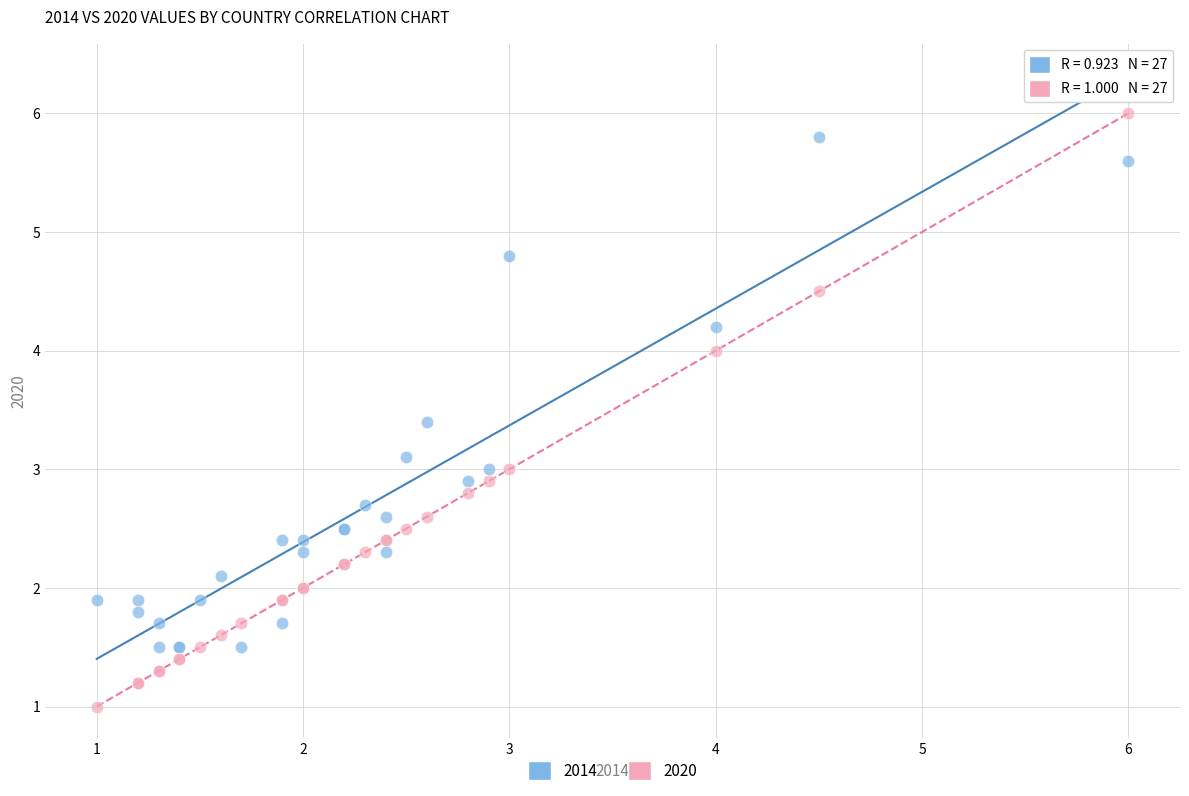

Which series reaches the minimum Y coordinate?

2020